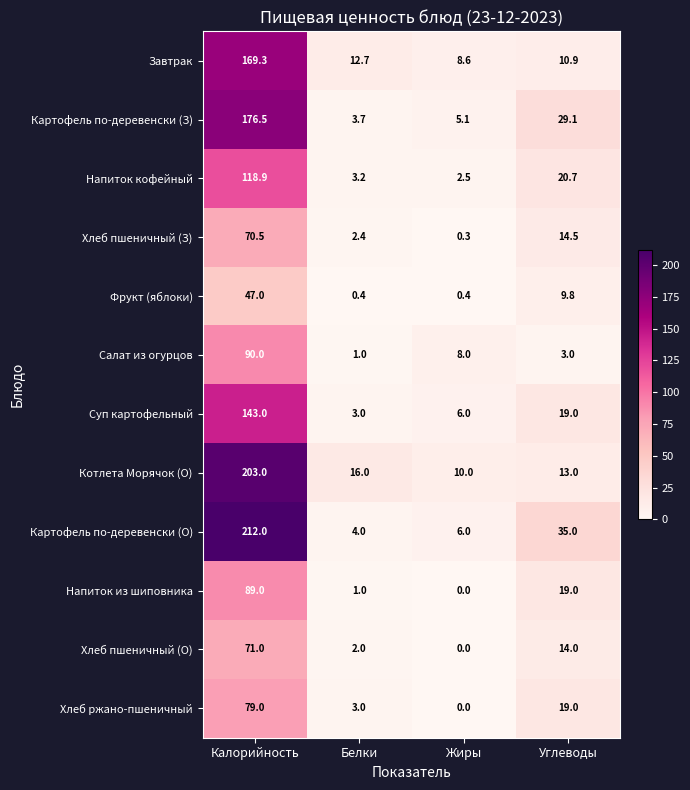

How many series are shown in this chart?

12